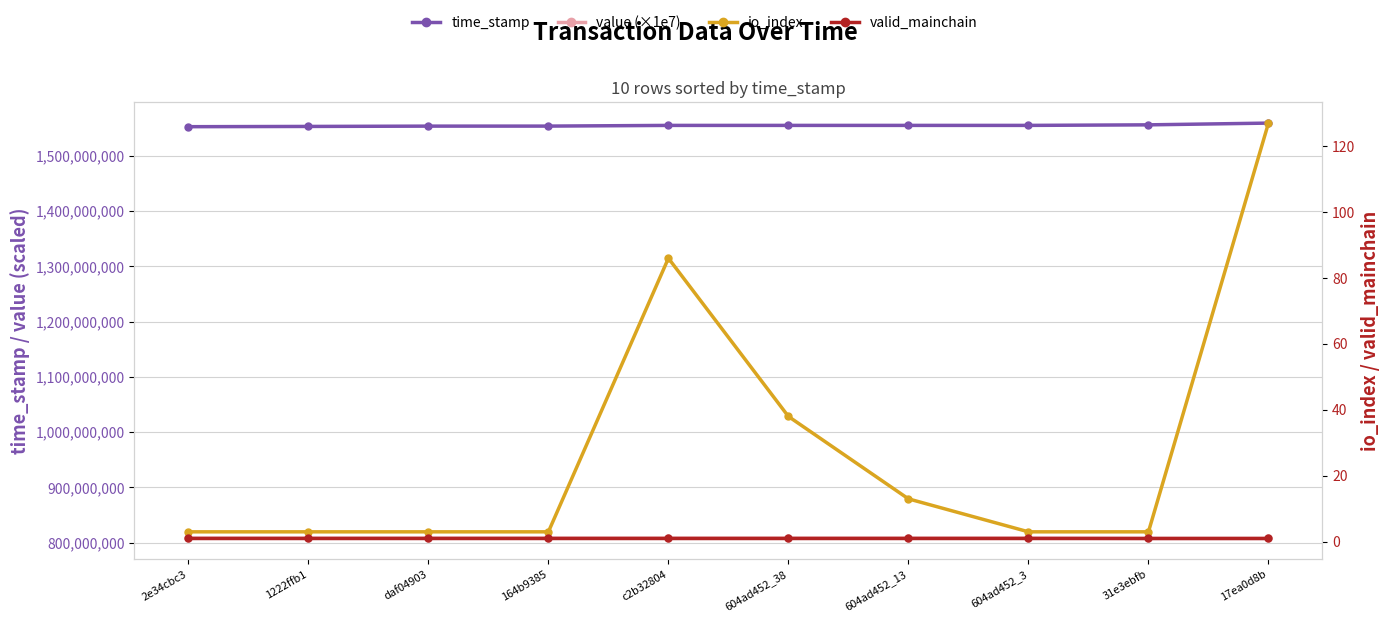

List the series in order of their peak value, lowest first.

valid_mainchain, io_index, value (×1e7), time_stamp